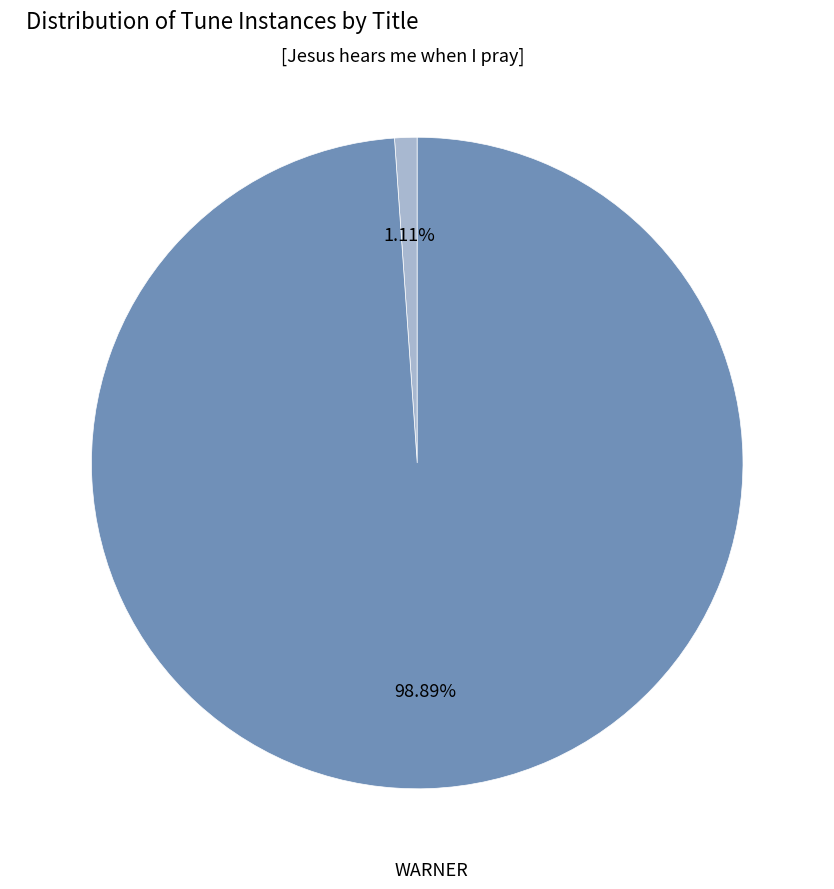

Is there a majority slice in this chart?

Yes